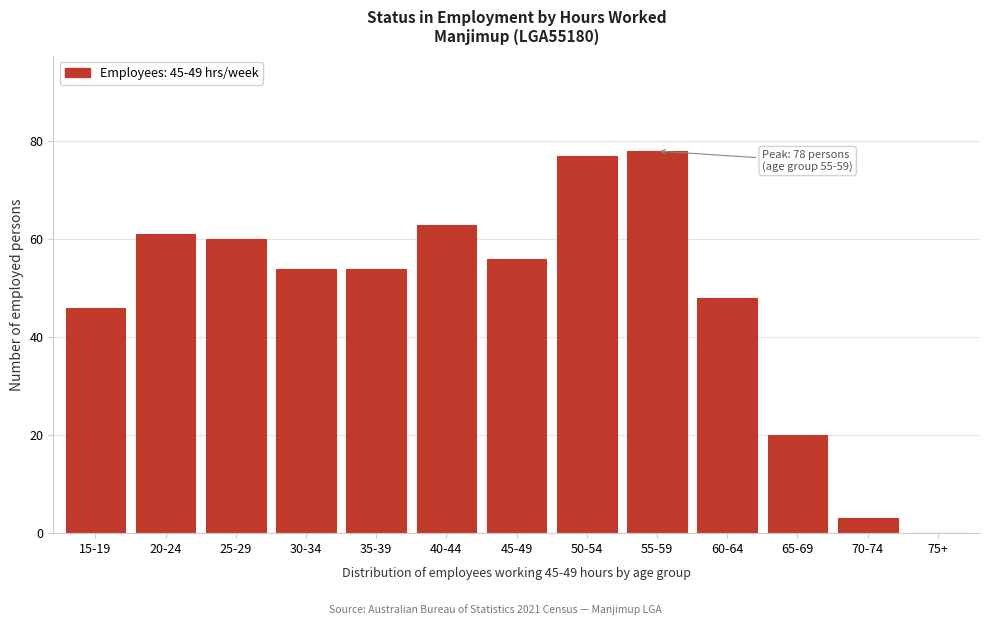

Reading right to left, extract all data points from this chart.

75+=0	70-74=3	65-69=20	60-64=48	55-59=78	50-54=77	45-49=56	40-44=63	35-39=54	30-34=54	25-29=60	20-24=61	15-19=46